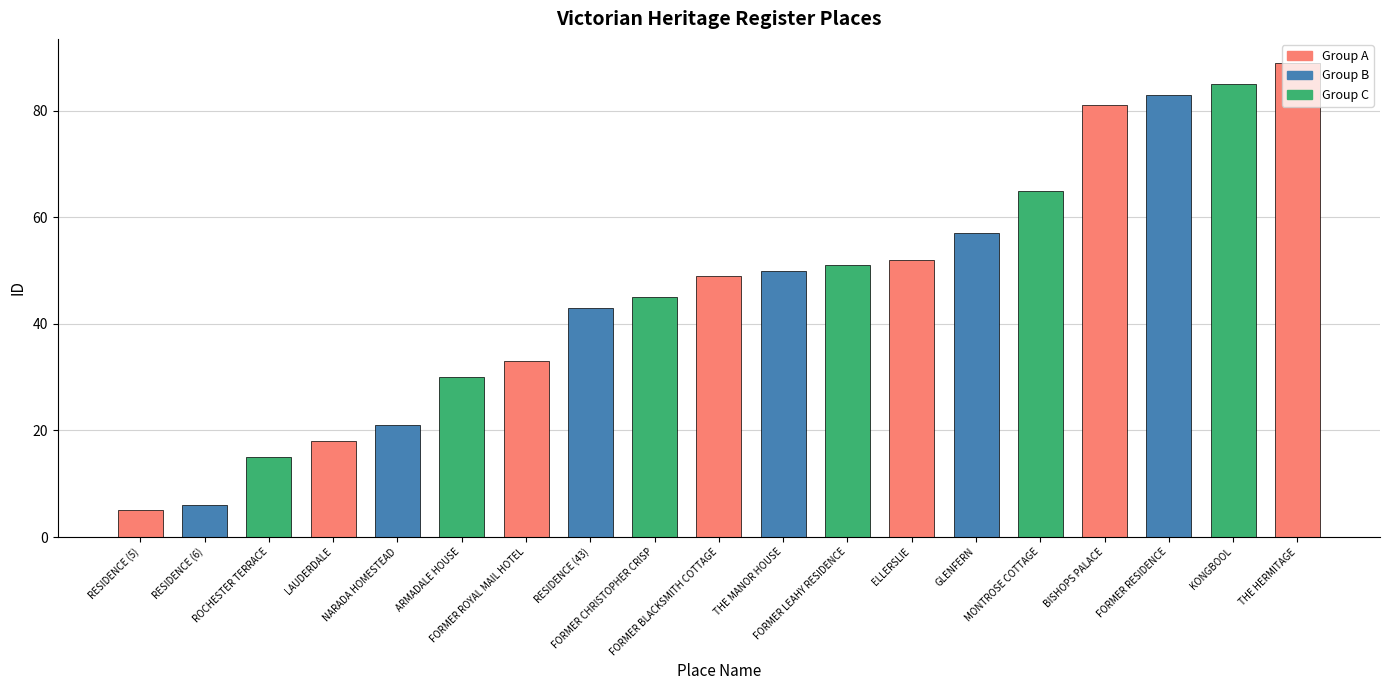

The chart shows a value of 45 at FORMER CHRISTOPHER CRISP. True or false?

True